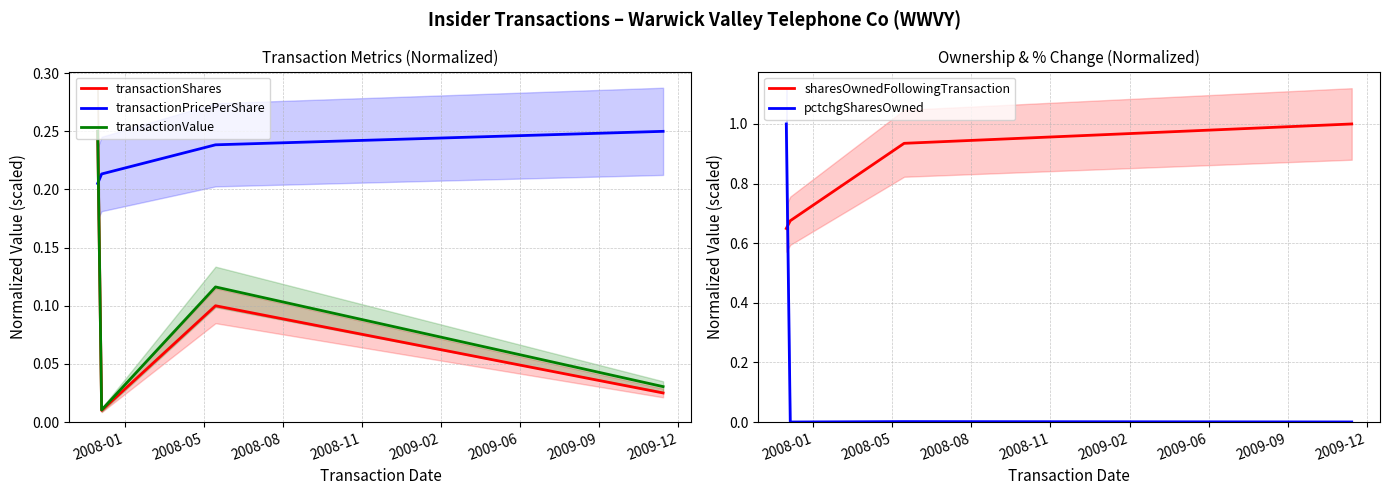

True or false: sharesOwnedFollowingTransaction and pctchgSharesOwned intersect in this chart.

True